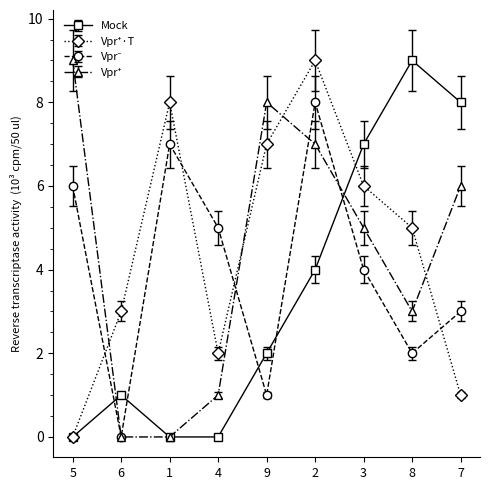

In Mock, how many points are higher than both neighbors (excluding endpoints)?

2